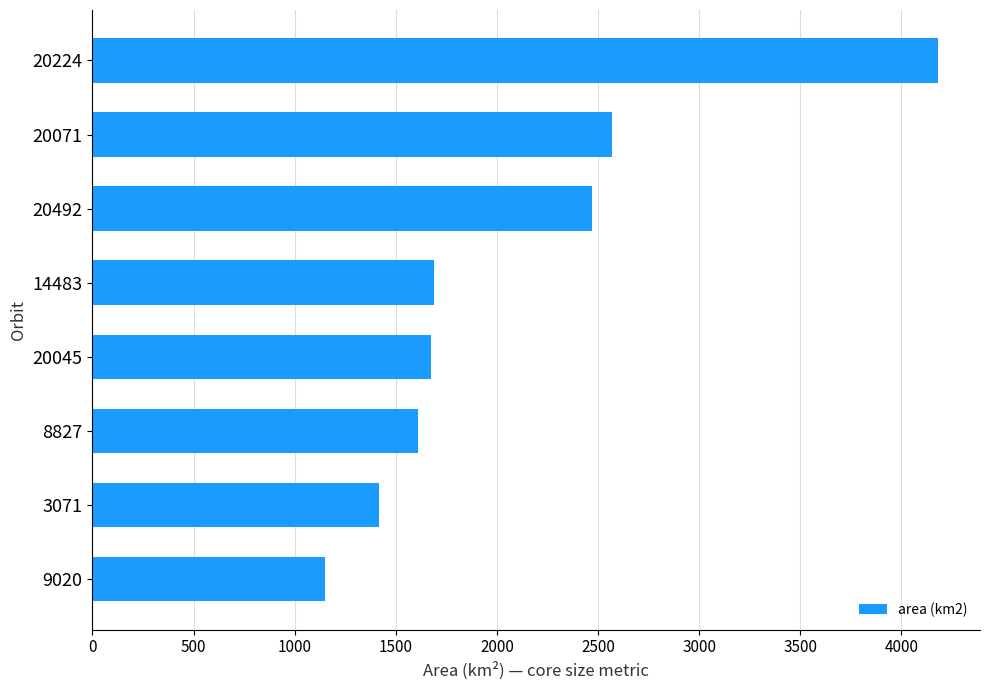

What is the sum of all values?

16756.5